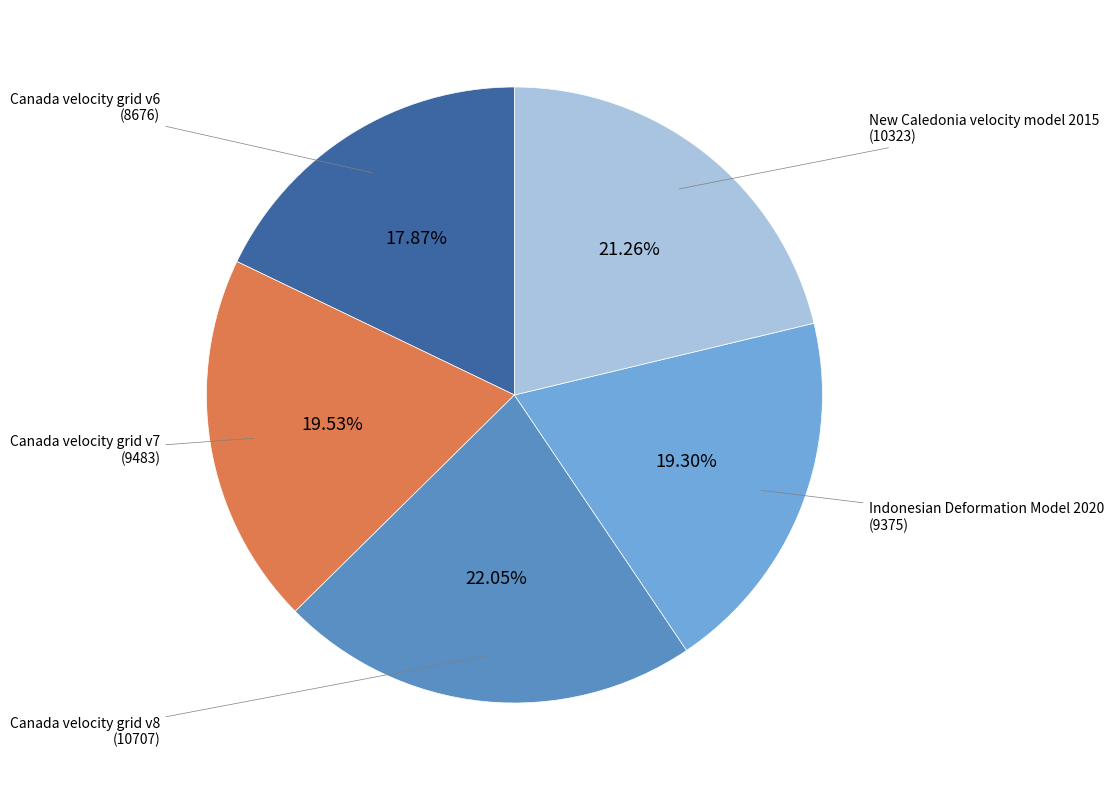

Is there a majority slice in this chart?

No